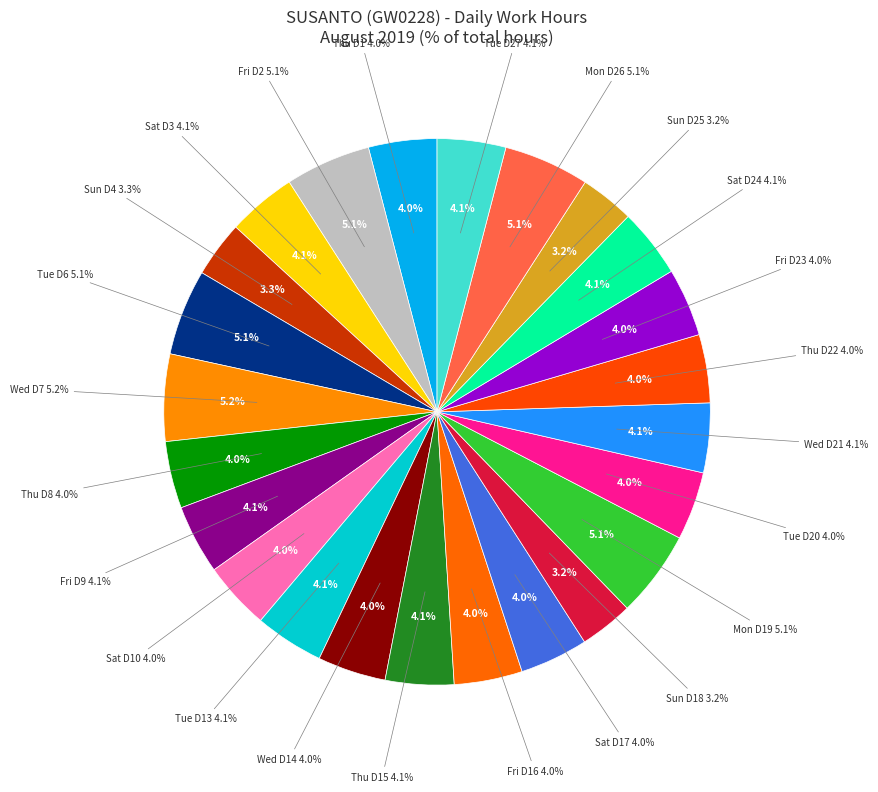

What percentage is the Sat (Day 24) slice, to the nearest percent?

4%